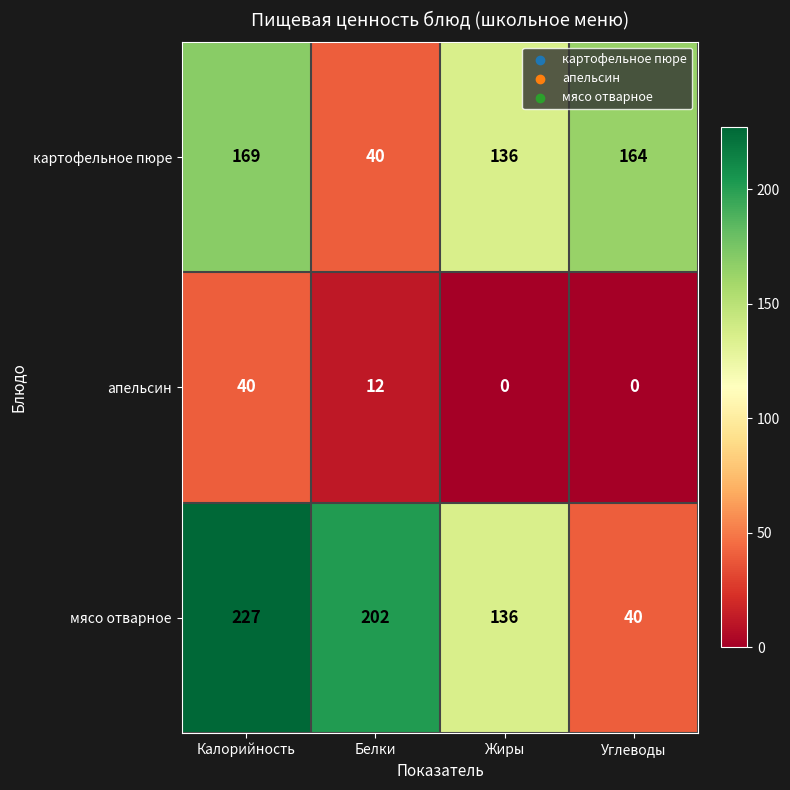

The value of мясо отварное at Белки is 304. True or false?

False